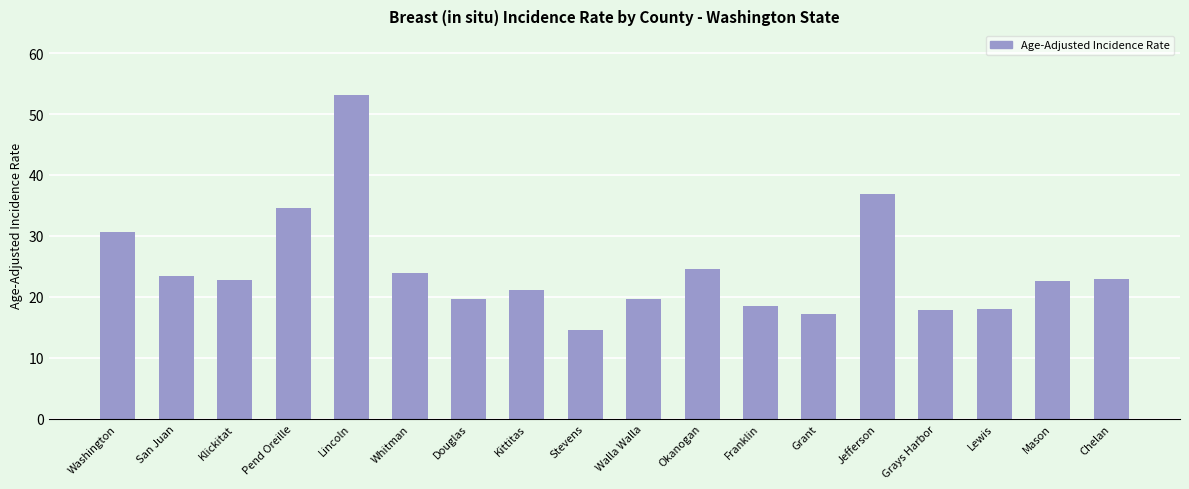

What is the smallest value displayed?

14.6